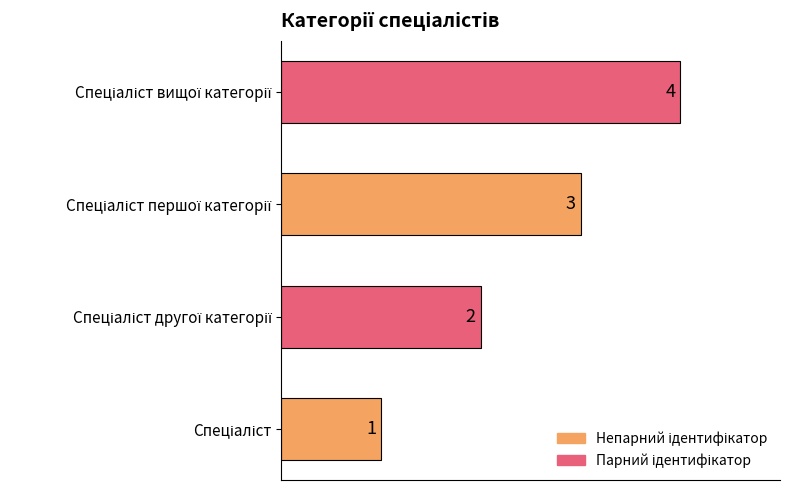

Are the bars horizontal?

Yes